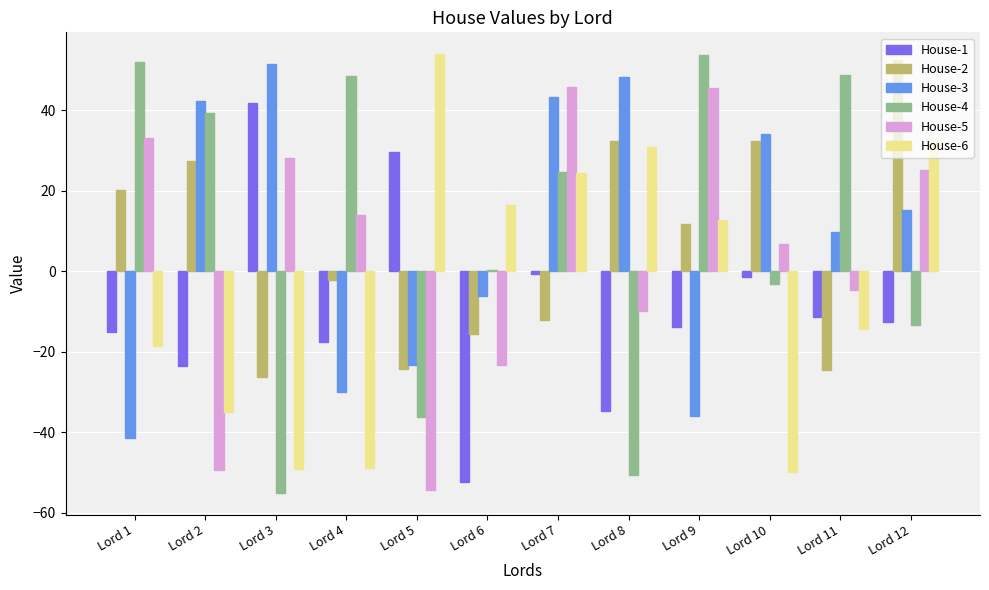

Is the value of House-2 at Lord 7 greater than the value of House-6 at Lord 4?

Yes